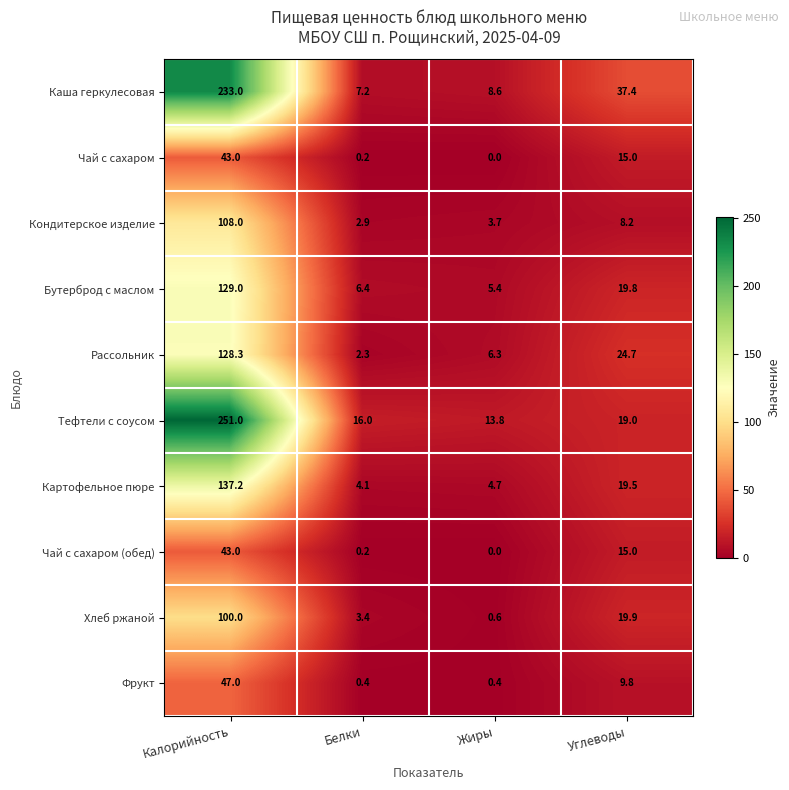

The Чай с сахаром (обед) series shows 0.0 at Жиры. True or false?

True